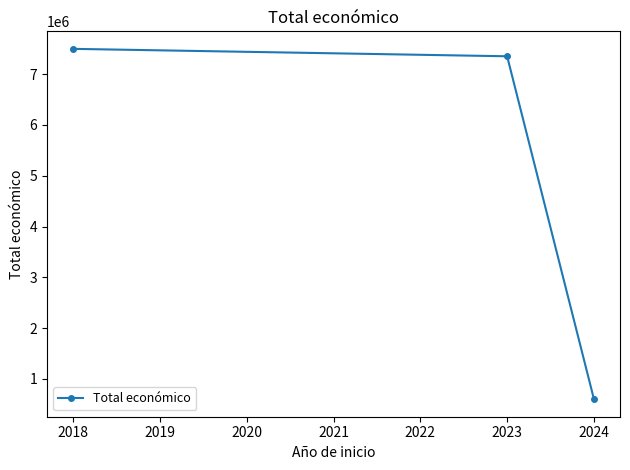

Reading left to right, transcribe all the data shown in this chart.

7498750	7352422	599211